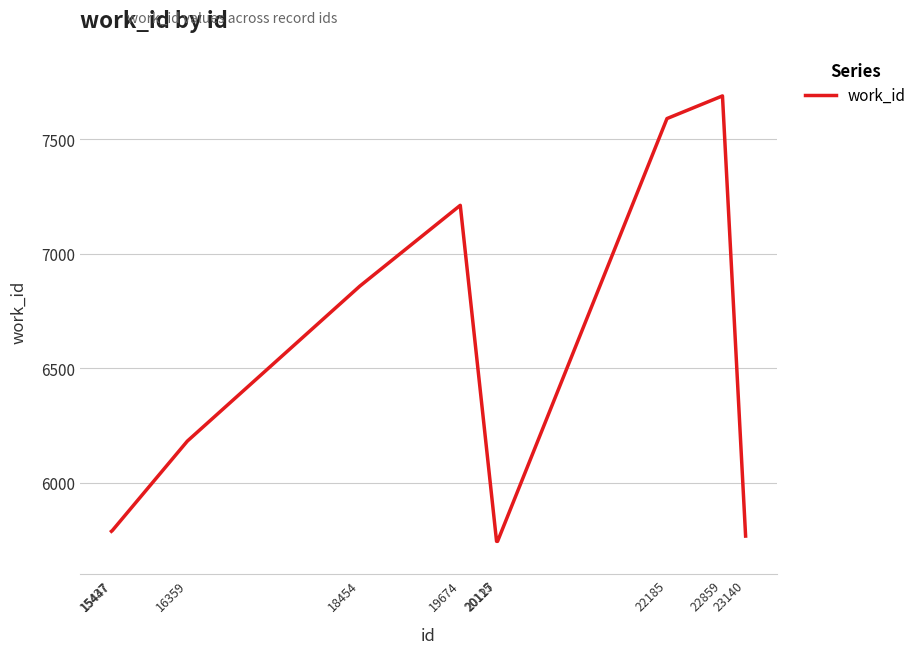

What is the difference between the values at 22185 and 19674?

379